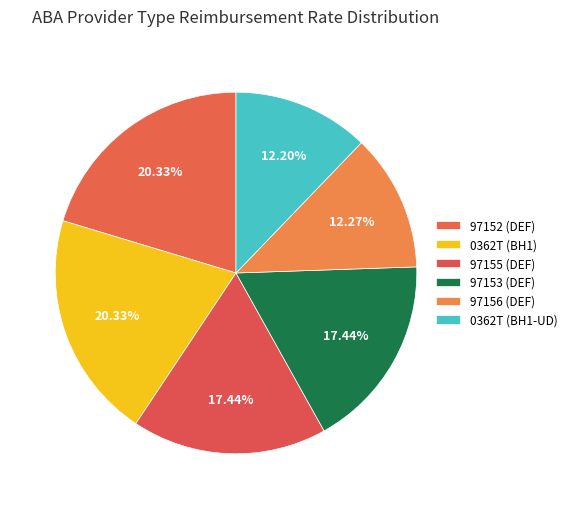

What is the largest slice in the pie chart?

0362T (BH1)